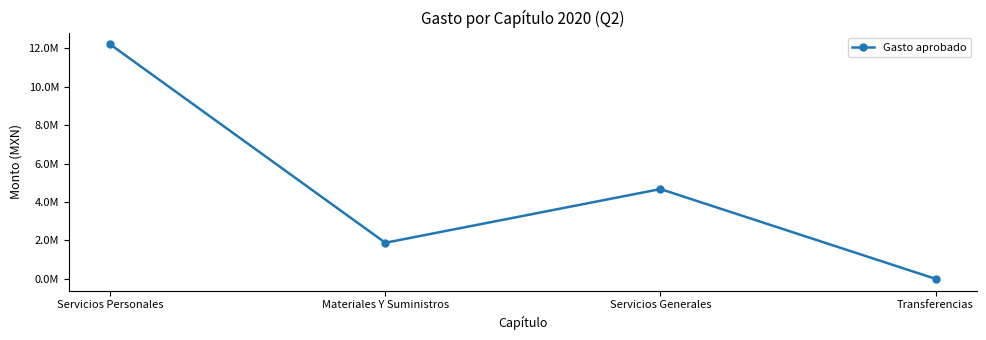

Which label corresponds to the largest value in the chart?

Servicios Personales